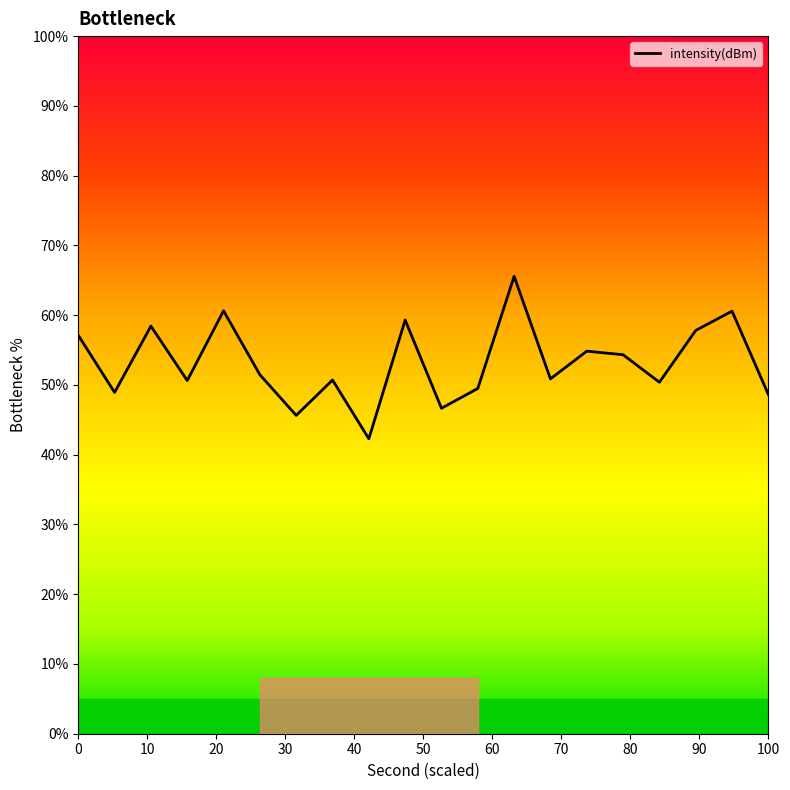

What is the maximum value shown in the chart?

65.6